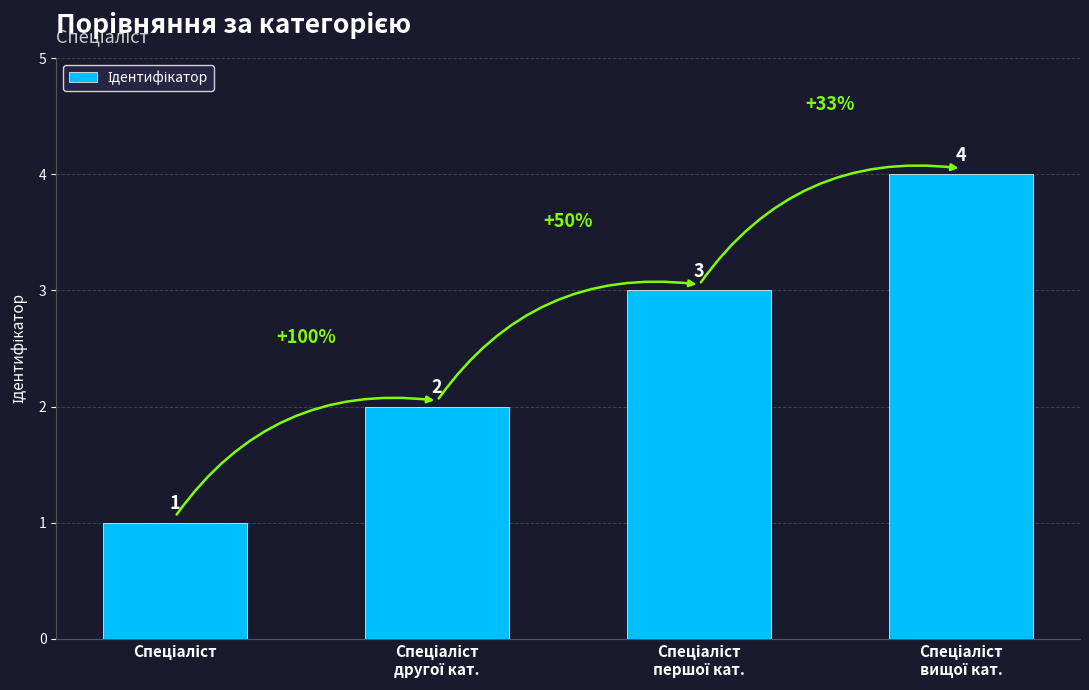

What is the greatest value displayed?

4